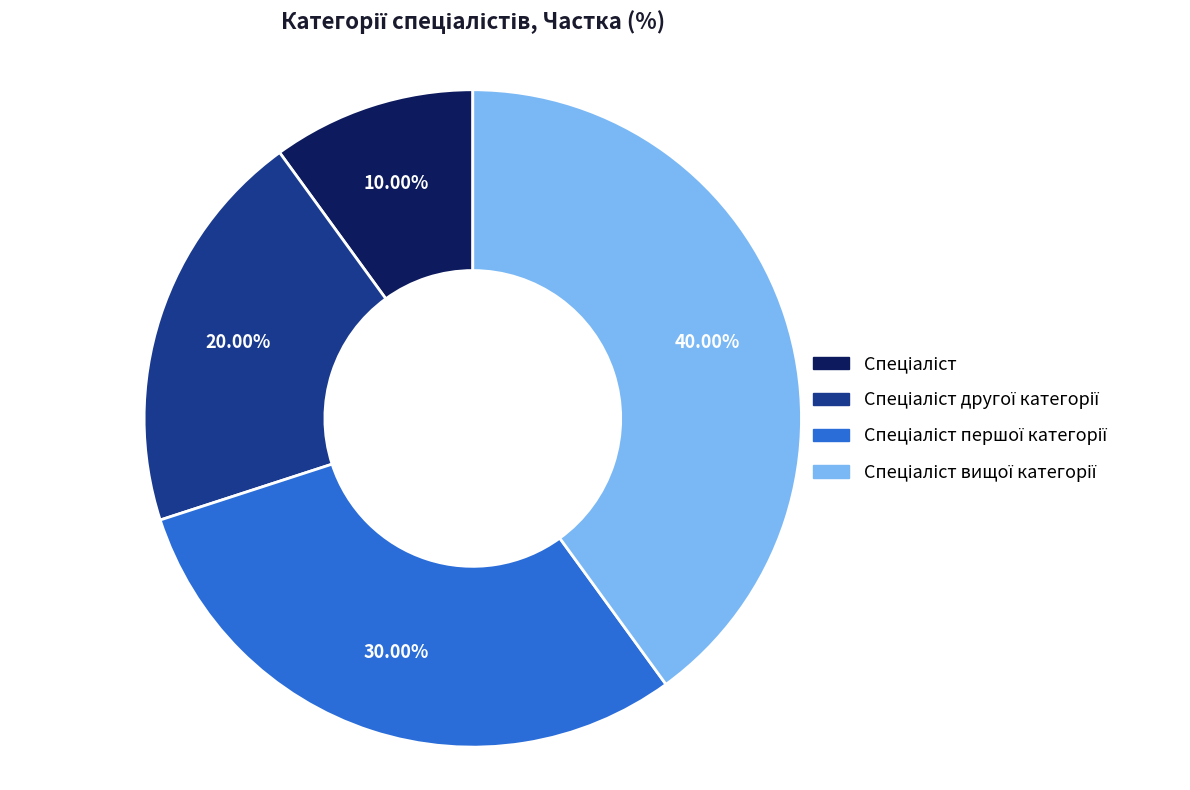

Is there any slice that represents more than half of the pie?

No